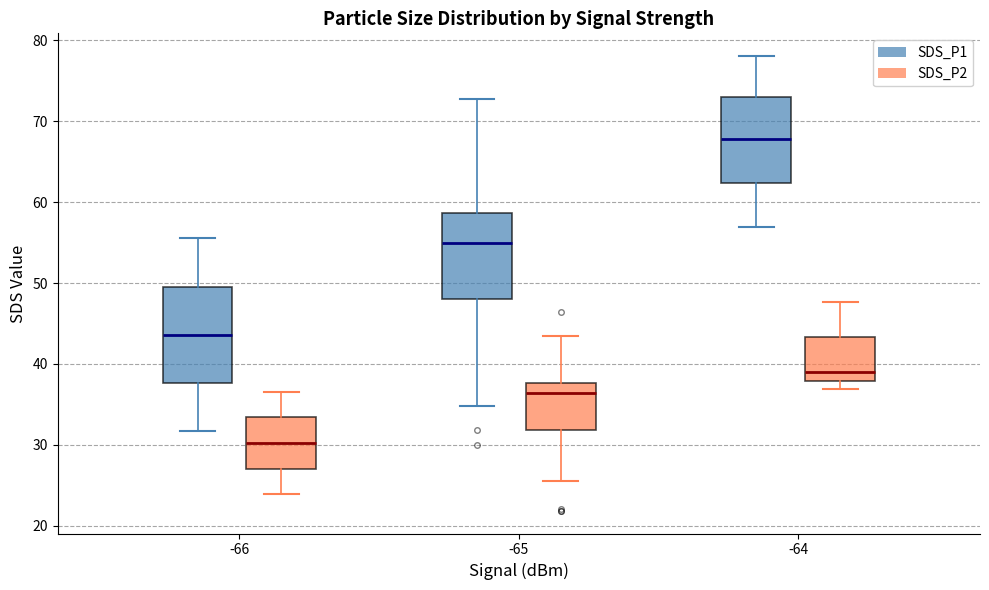

Which box's median line is the highest?

-64 (SDS_P1)